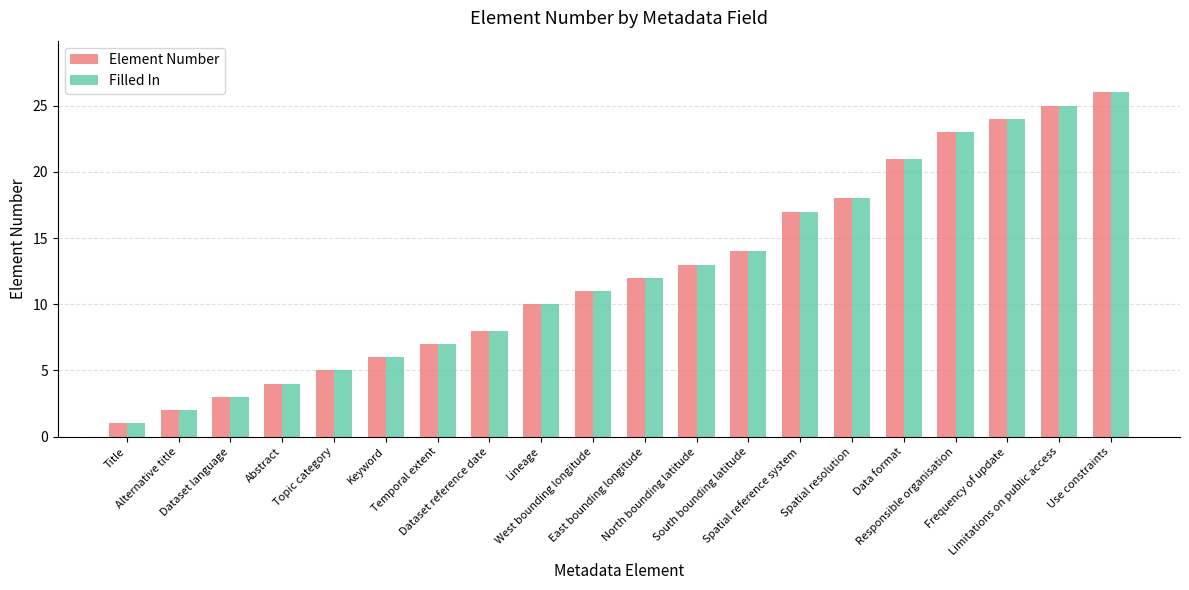

Is it true that Filled In equals 18 at West bounding longitude?

False